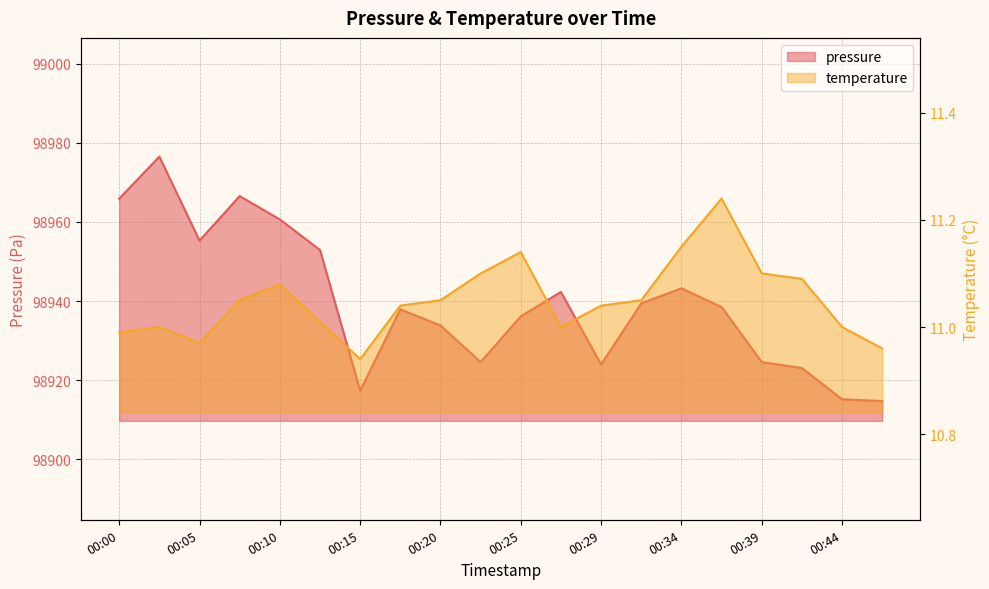

What is the value of the temperature point at the 12th from the left?

11.0